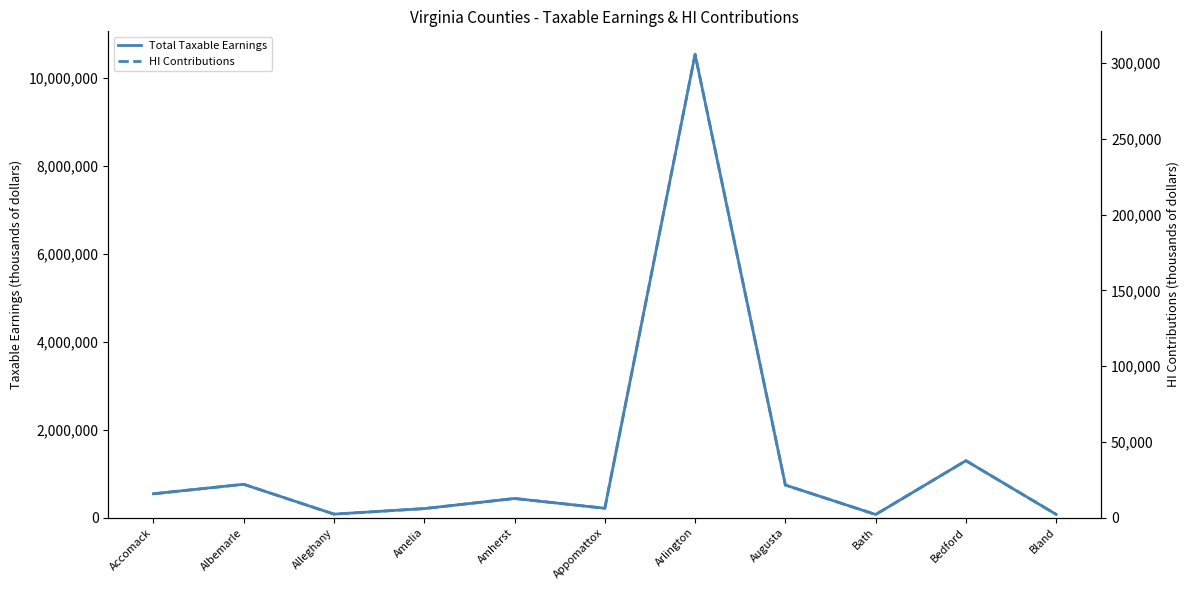

The value of HI Contributions at Bedford is 37572. True or false?

True